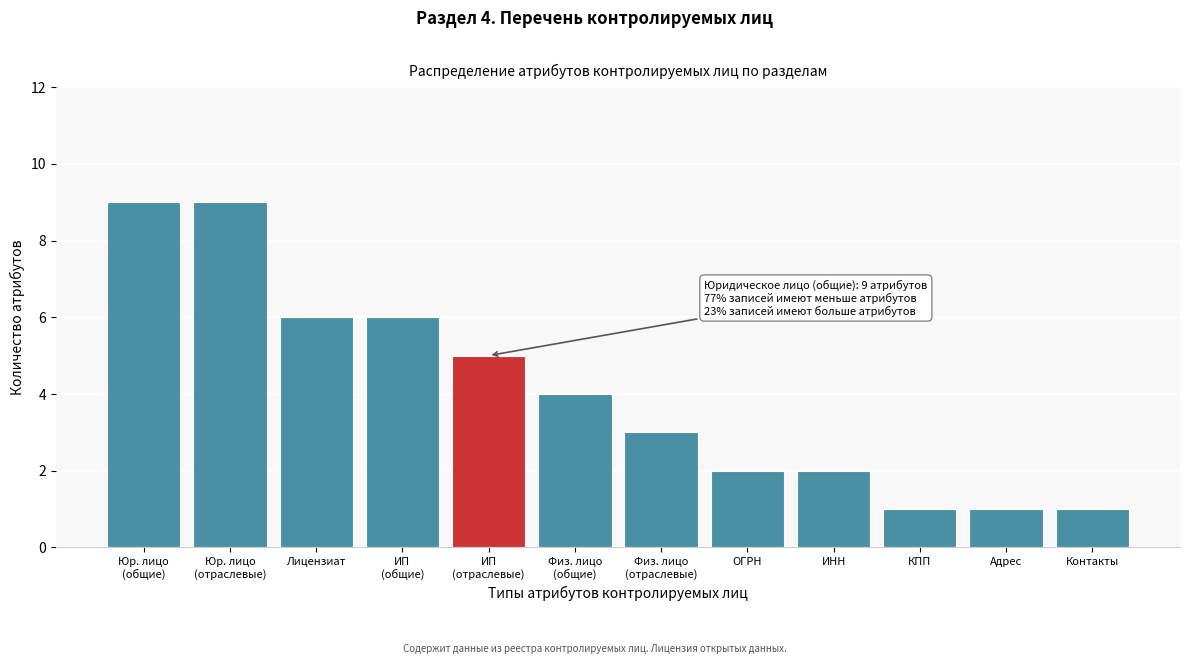

Reading left to right, transcribe all the data shown in this chart.

9	9	6	6	5	4	3	2	2	1	1	1